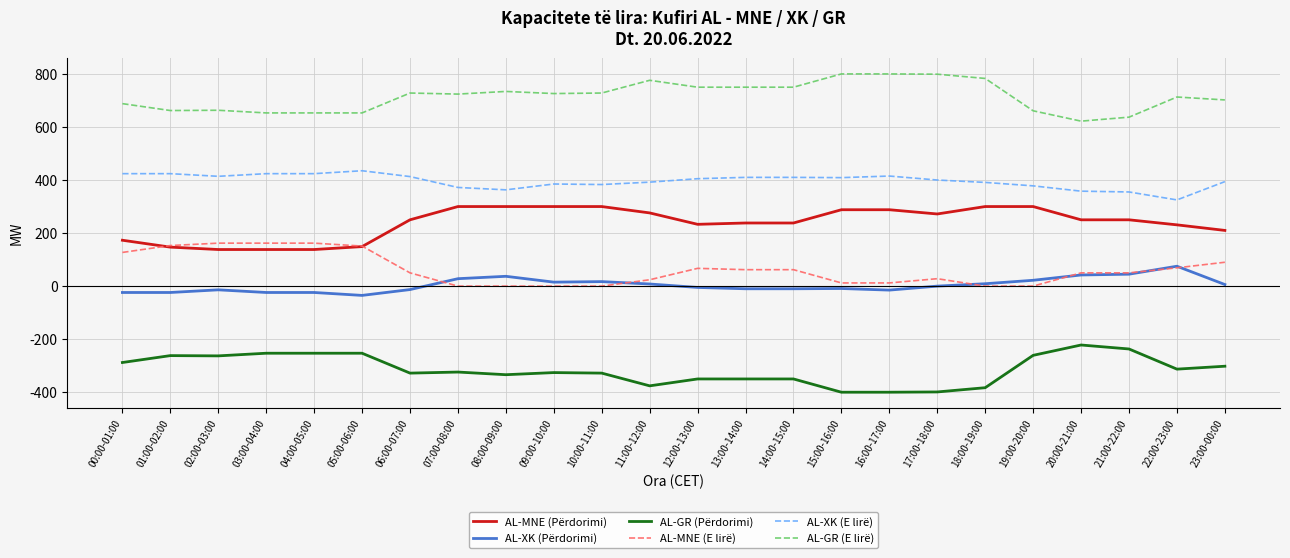

What is the difference between the maximum and minimum values in the AL-GR (Përdorimi) series?

178